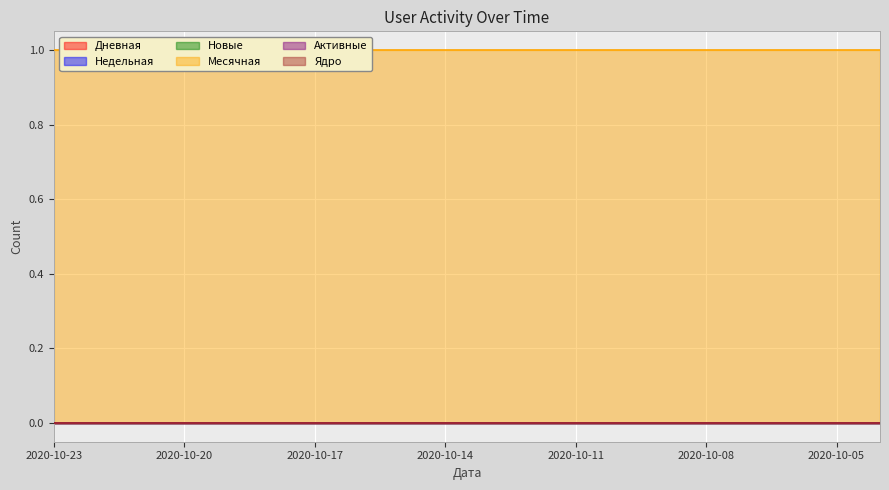

What is the spread (max minus min) of values at 2020-10-15?

1